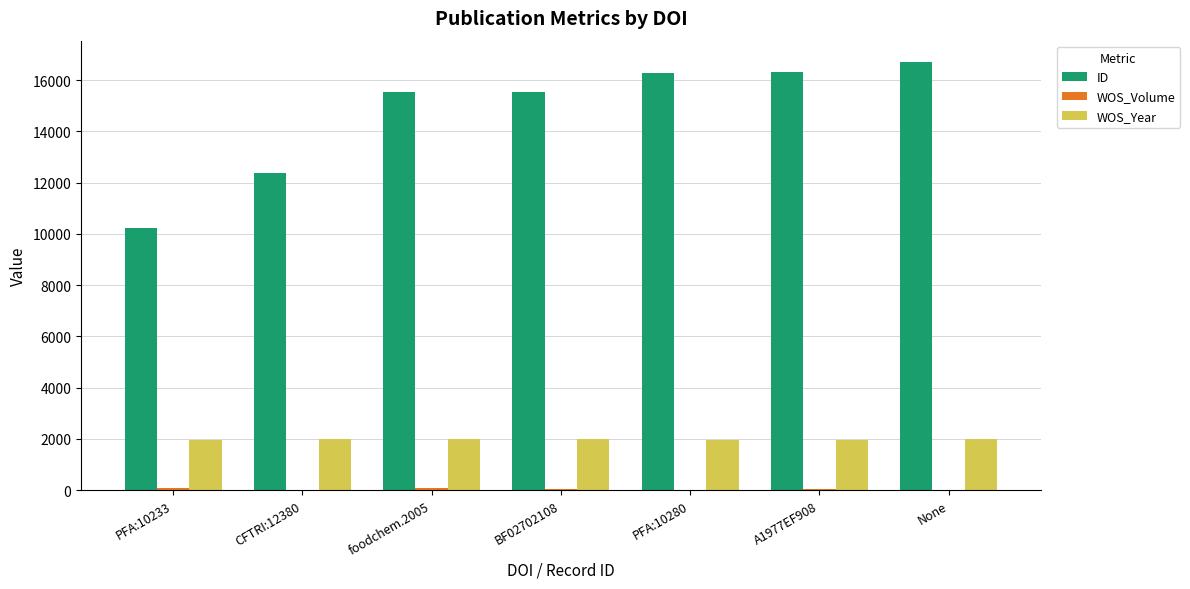

Between CFTRI:12380 and A1977EF908, which series saw the biggest shift?

ID